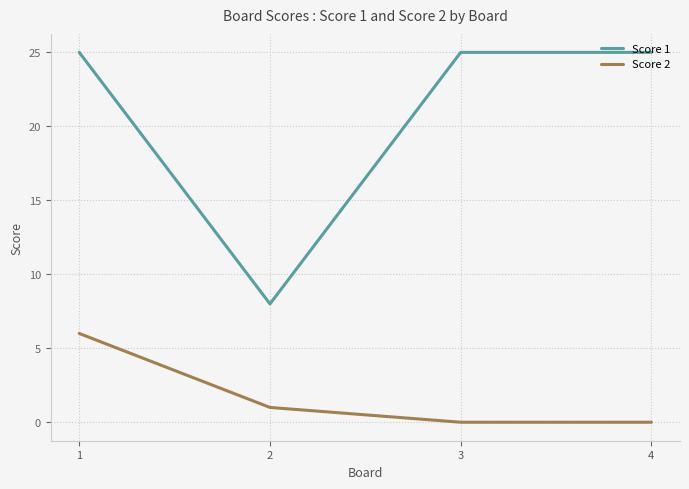

Is it true that Score 1 equals 25 at 1?

True